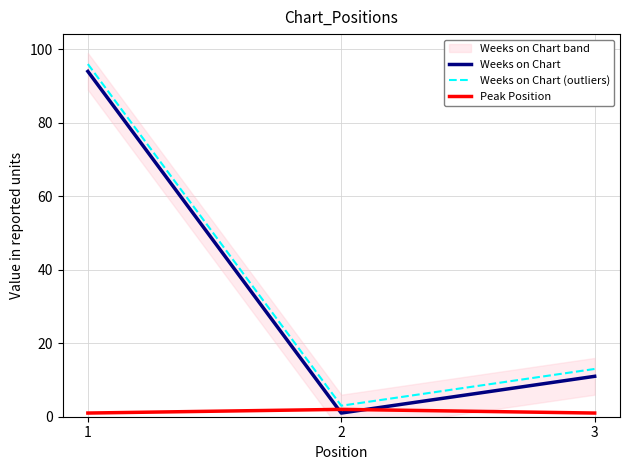

At which label is Weeks on Chart closest to 47?

3